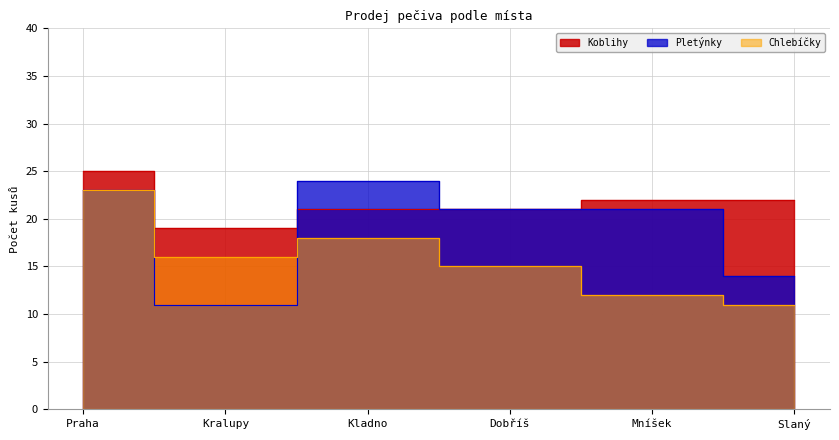

What is the greatest value displayed?

25